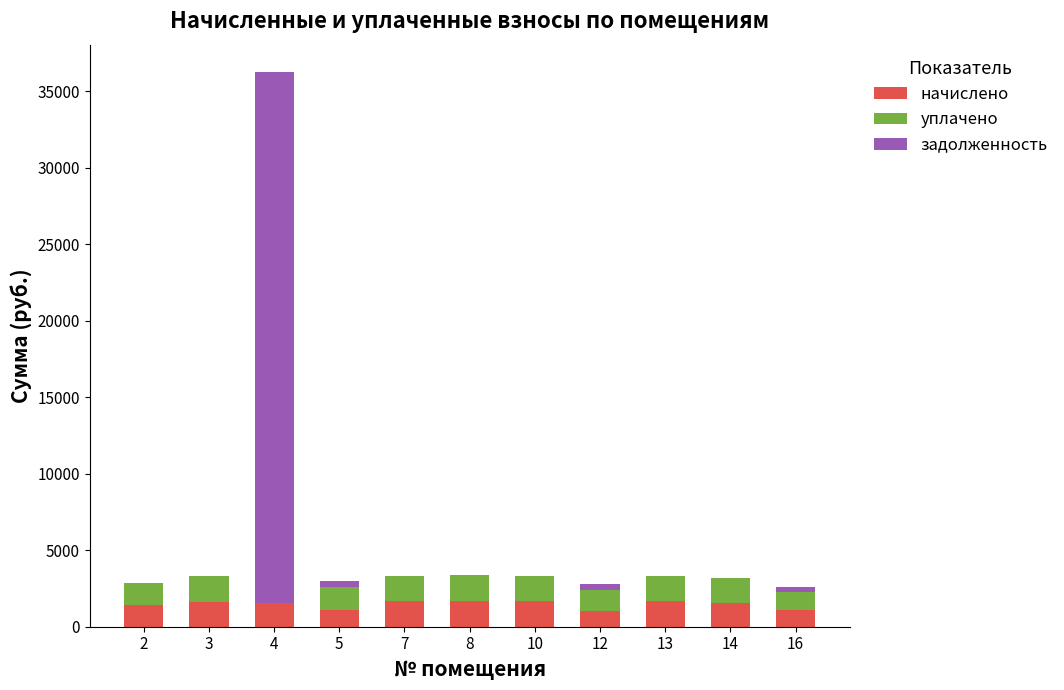

At which category is the sum across all series the highest?

4